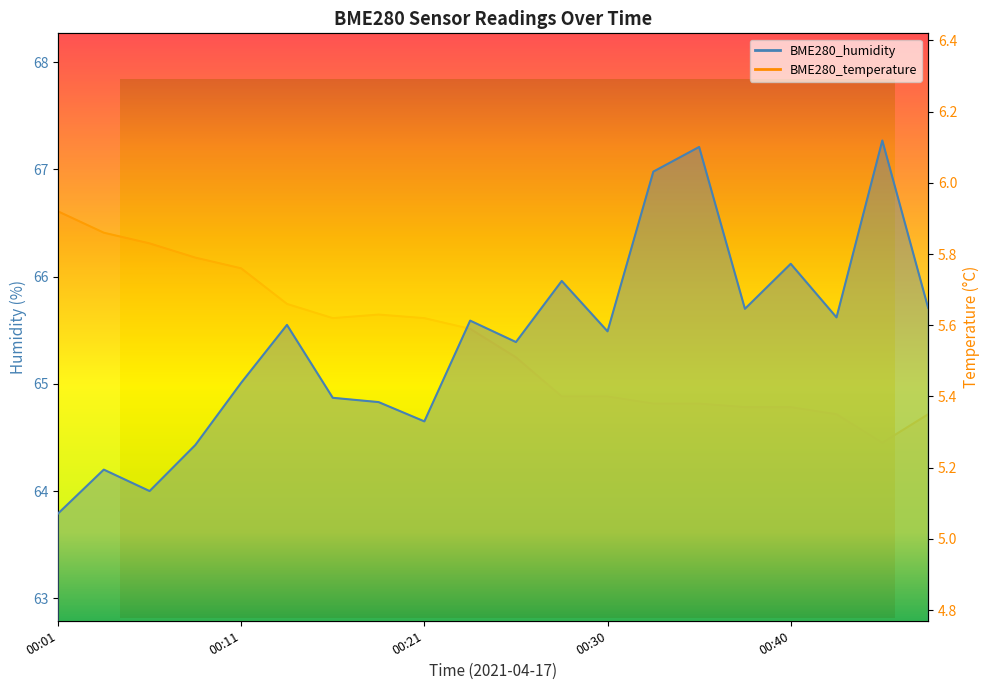

The BME280_temperature series shows 7.9 at 00:30. True or false?

False